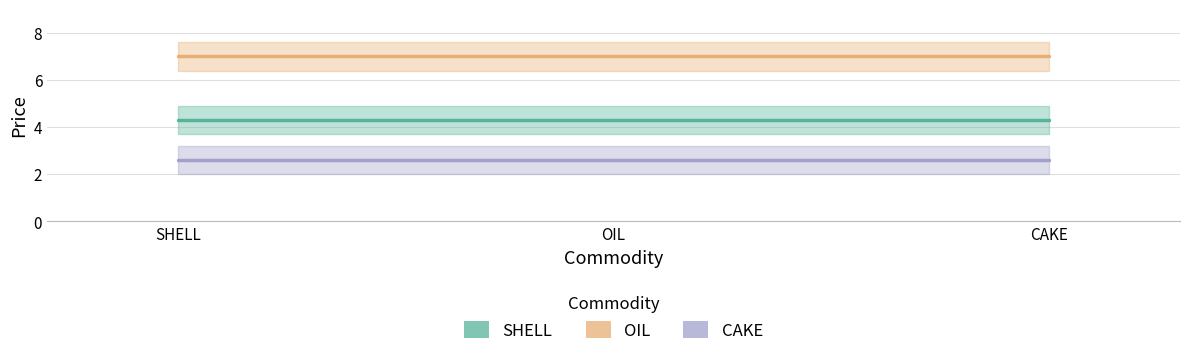

What position from the right is CAKE?

1